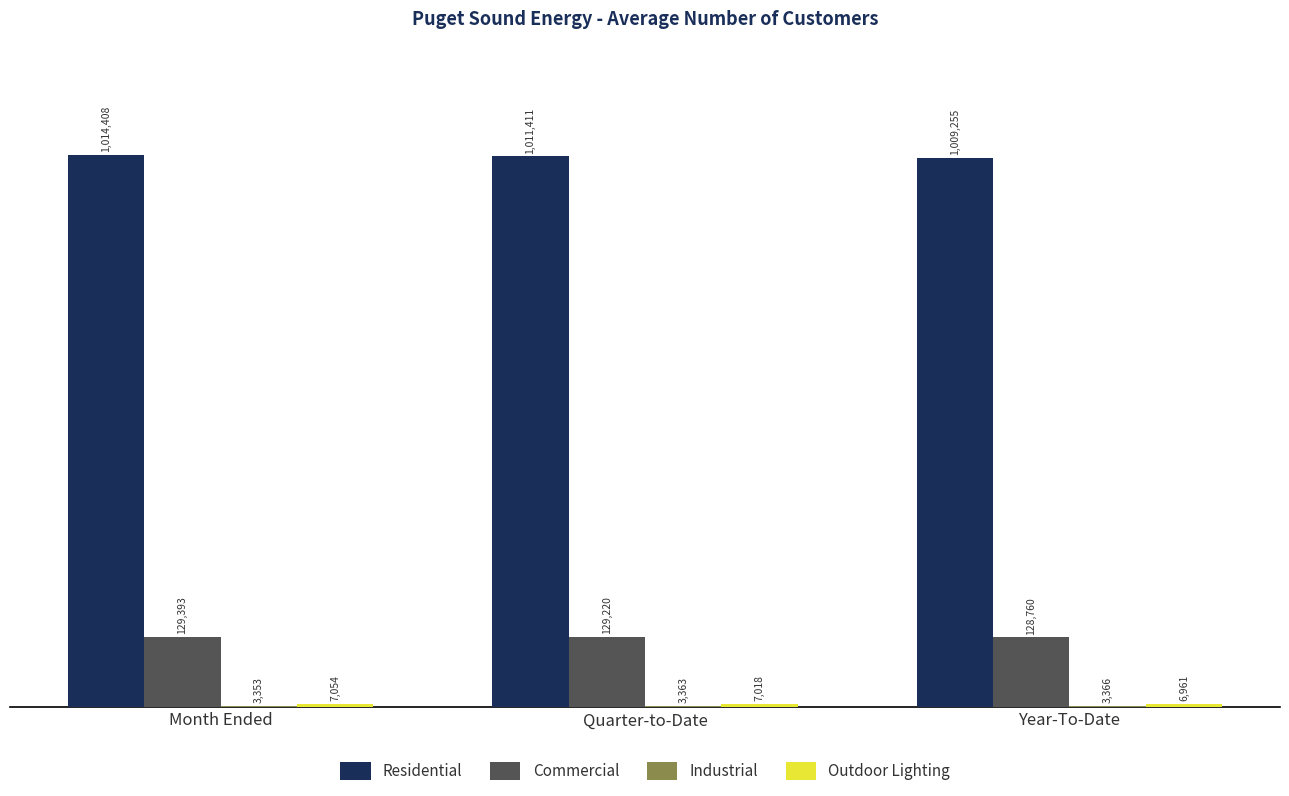

What is the sum of the Residential values at Month Ended and Quarter-to-Date?

2025819